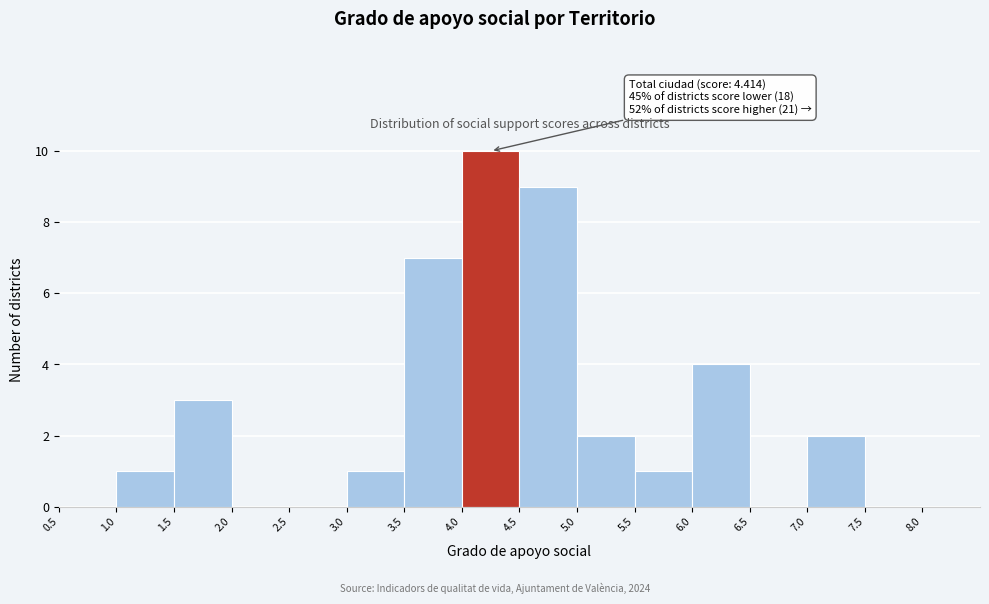

Over which range of the x-axis is the bar tallest?

4.0 to 4.5